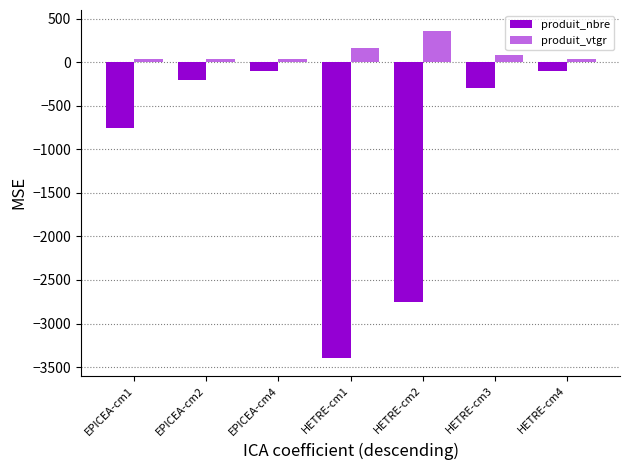

The value of produit_nbre at HETRE-cm1 is -3400.0. True or false?

True